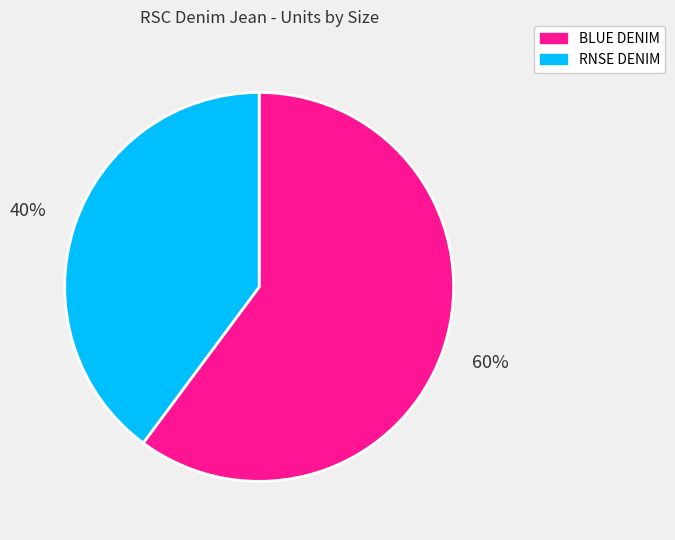

How many segments does this pie chart have?

2